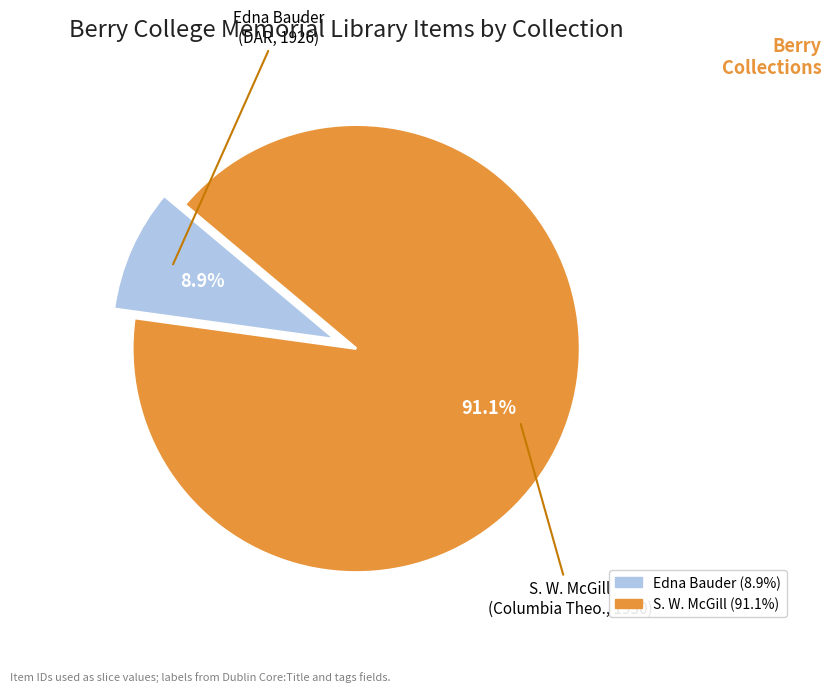

Does any single category account for the majority?

Yes